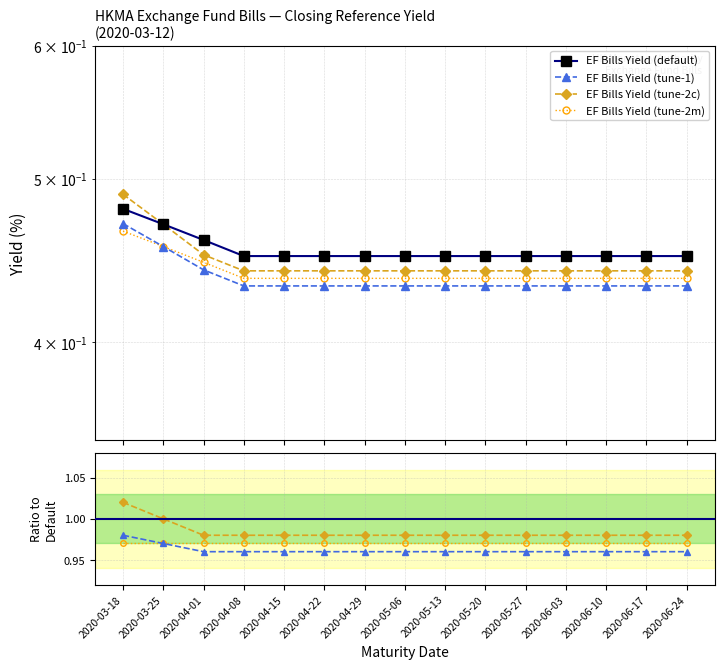

List the labels in order of value, largest first.

2020-03-18, 2020-03-25, 2020-04-01, 2020-04-08, 2020-04-15, 2020-04-22, 2020-04-29, 2020-05-06, 2020-05-13, 2020-05-20, 2020-05-27, 2020-06-03, 2020-06-10, 2020-06-17, 2020-06-24